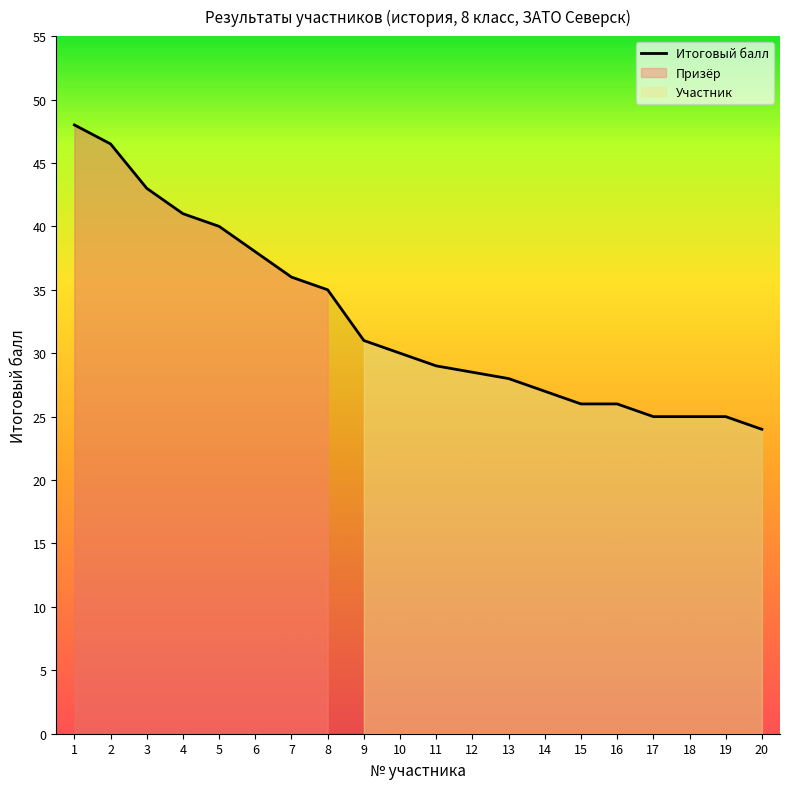

How many lines are shown in the chart?

1